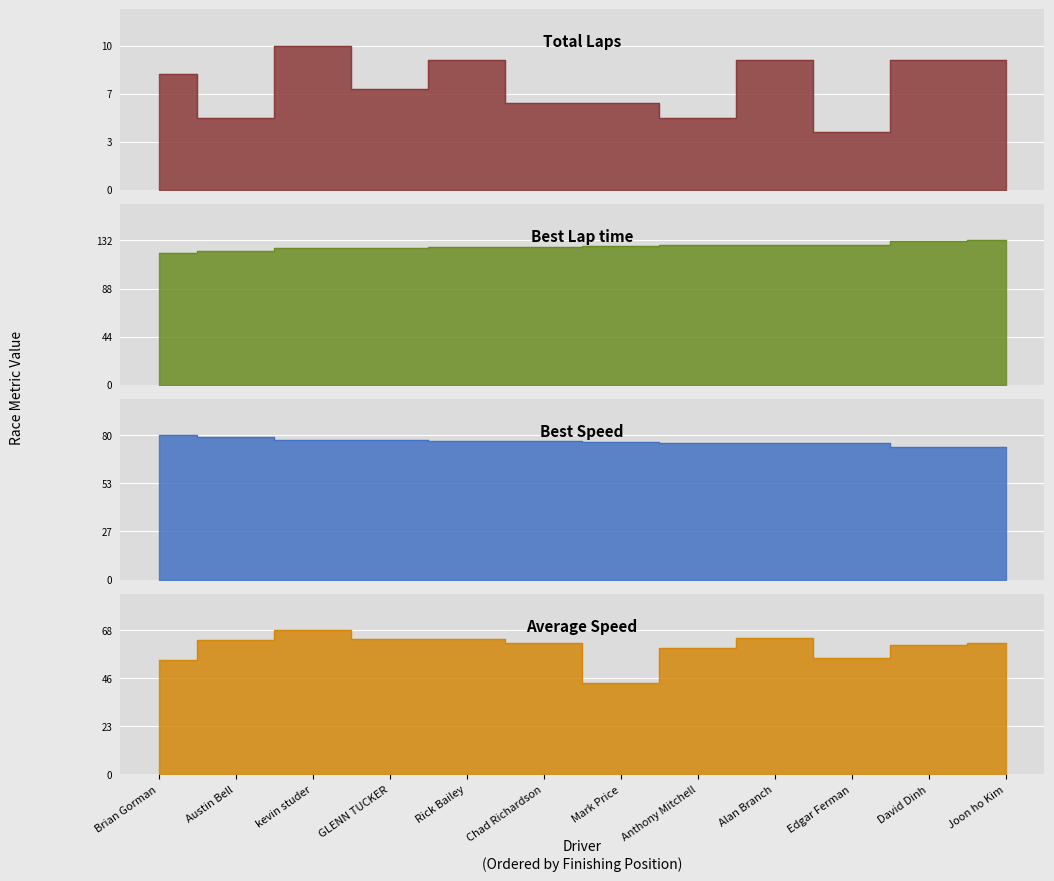

True or false: Total Laps and Best Lap time intersect in this chart.

False